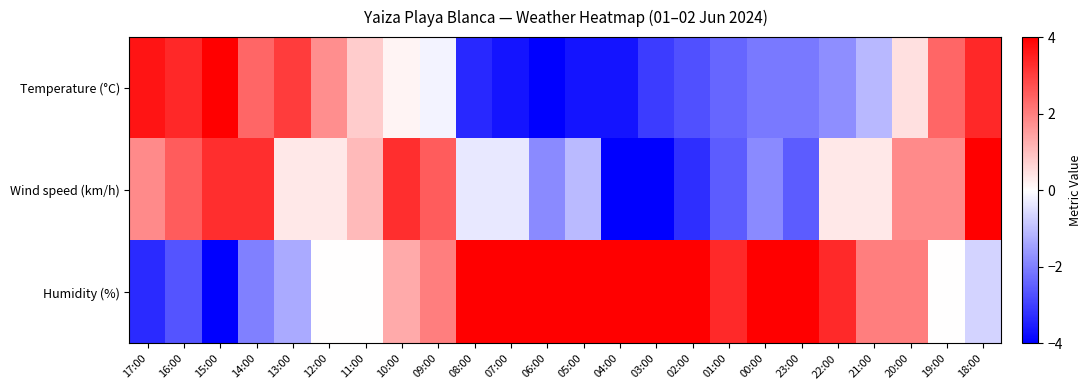

List the series in order of their peak value, lowest first.

Temperature (°C), Wind speed (km/h), Humidity (%)